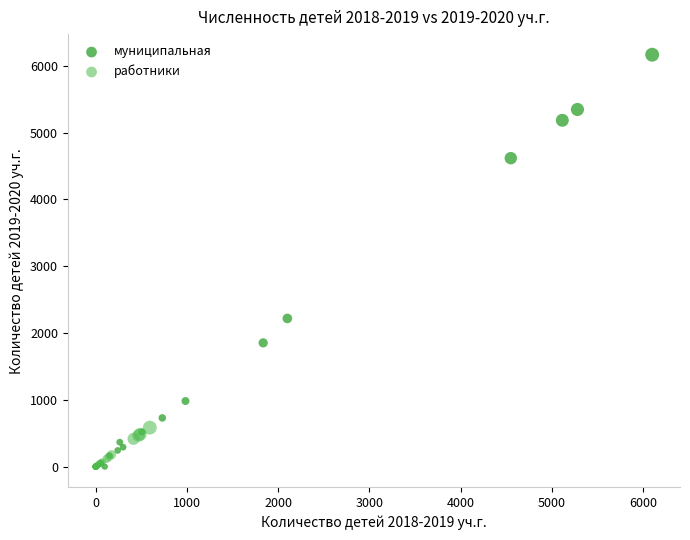

Which series has the largest Y range (max minus min)?

муниципальная